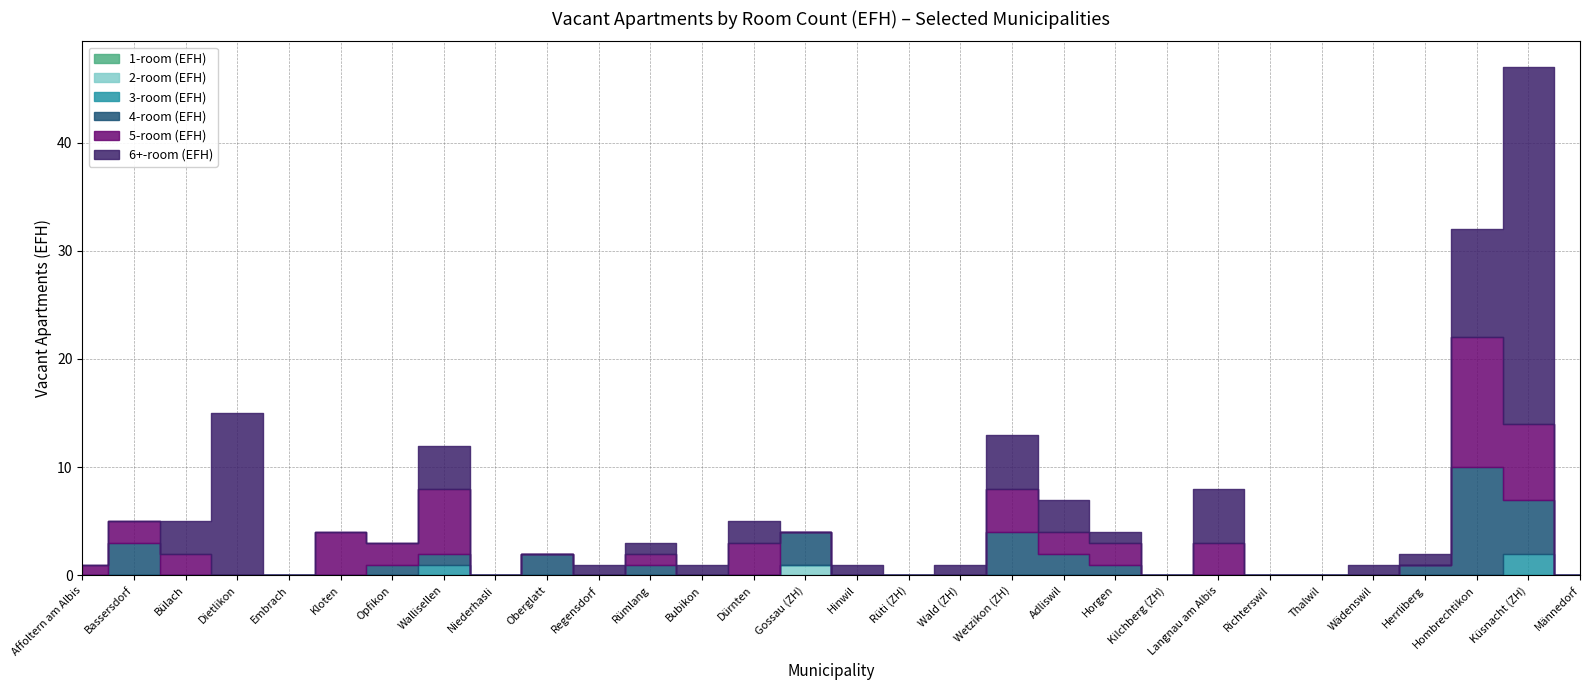

What is the highest value of the 2-room (EFH) series?

1